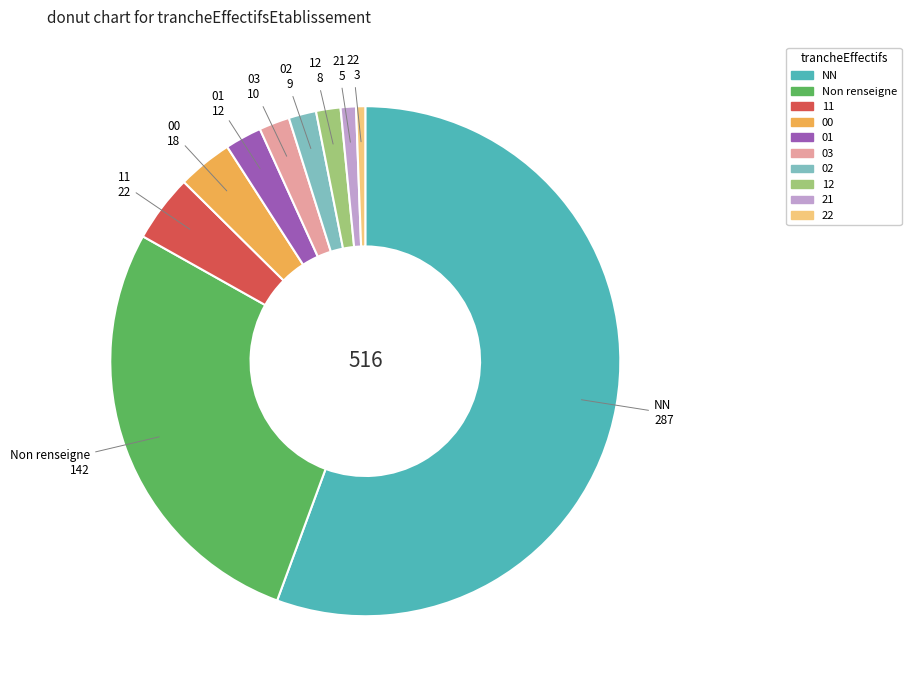

Is there any slice that represents more than half of the pie?

Yes